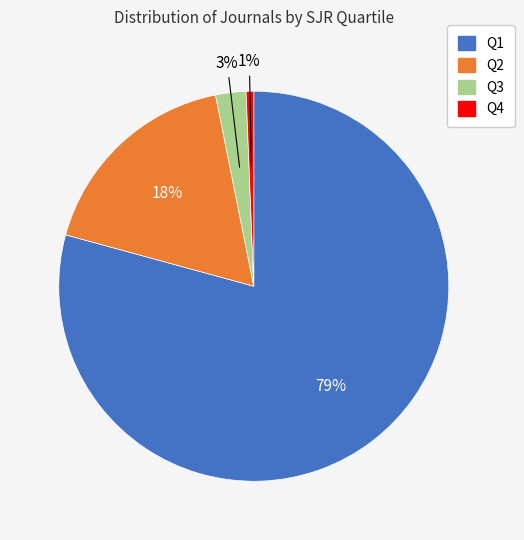

Does Q1 represent more than half of the total?

Yes